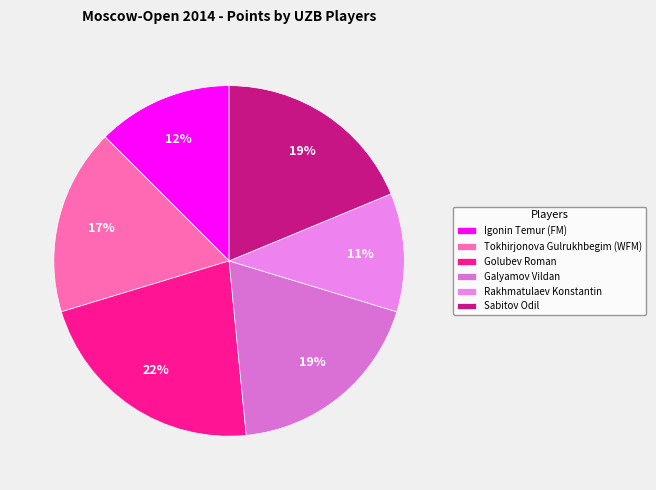

What is the ratio of the value at Igonin Temur (FM) to the value at Sabitov Odil?

0.7